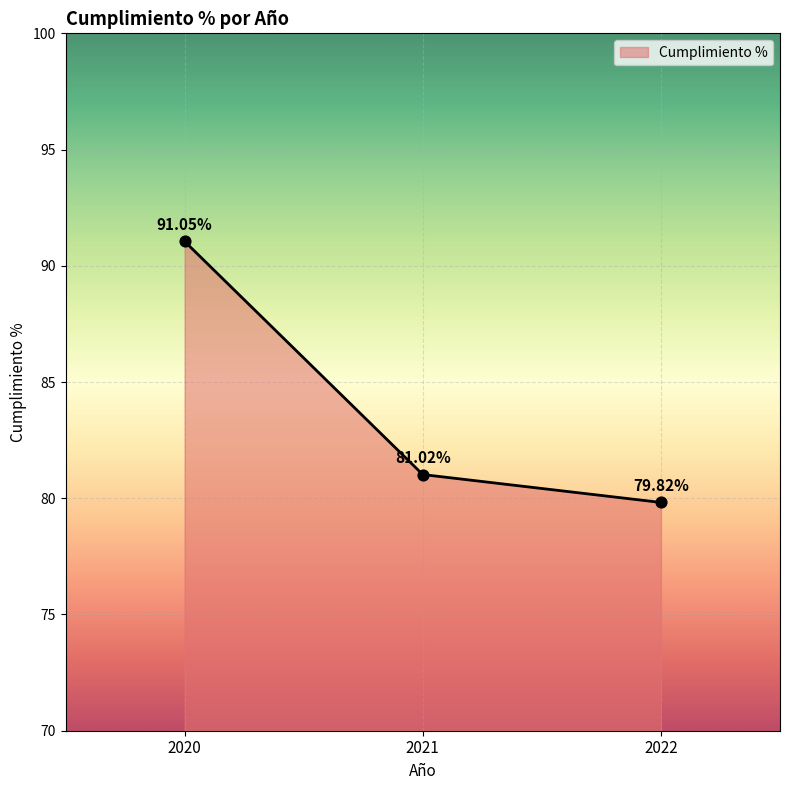

Which has a higher value, 2022 or 2020?

2020